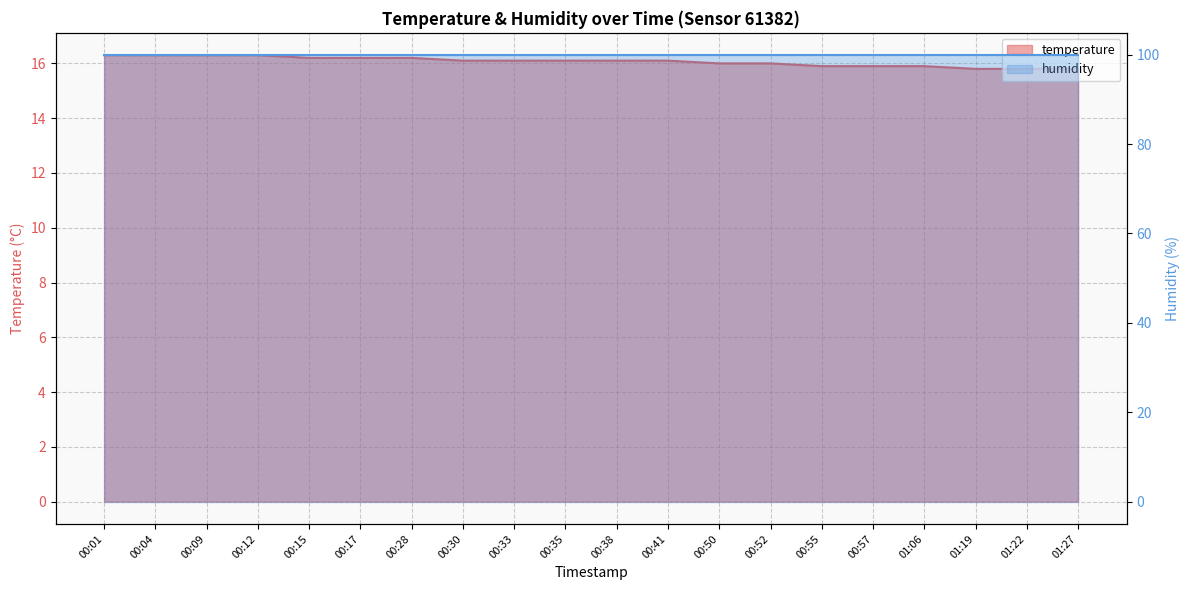

Which label corresponds to the smallest value in the chart?

01:19